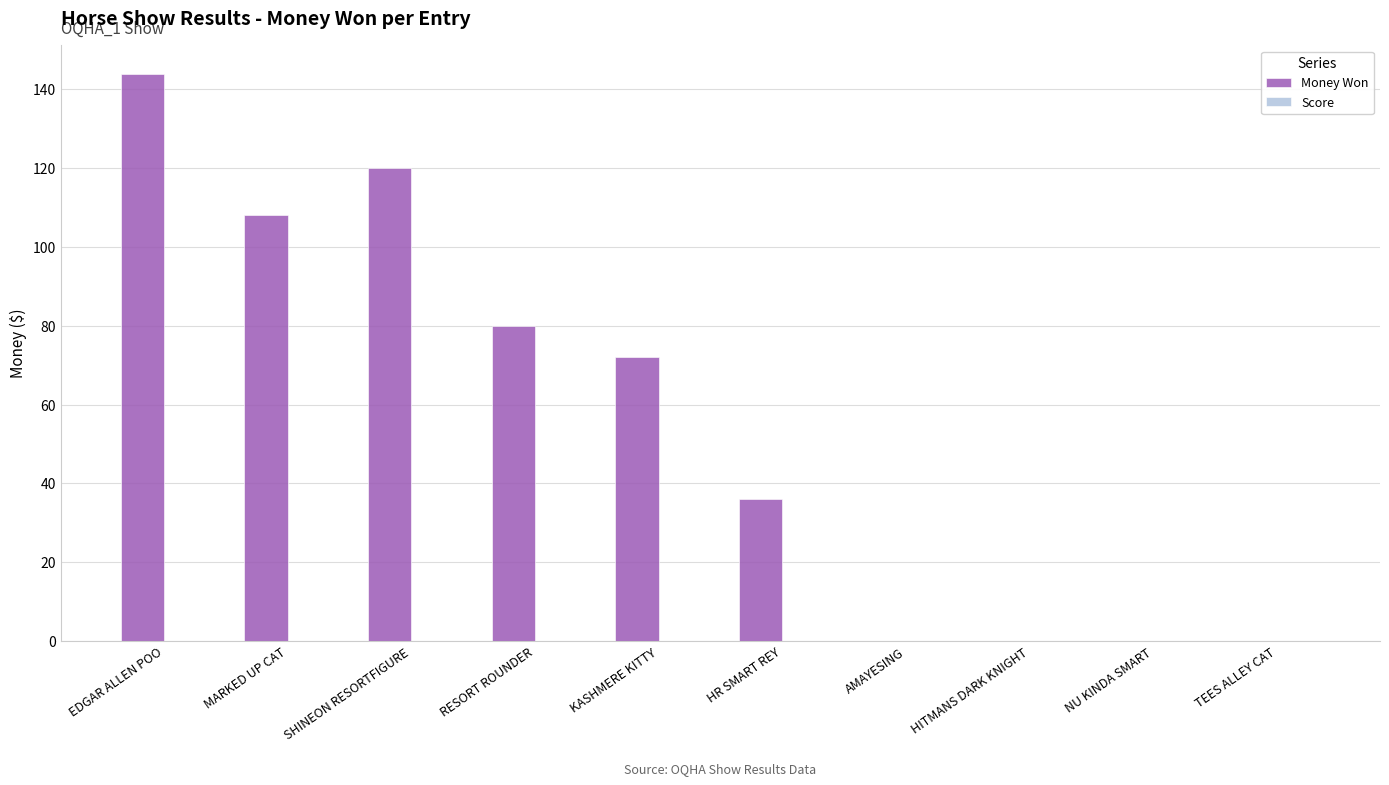

How many series are shown in this chart?

1